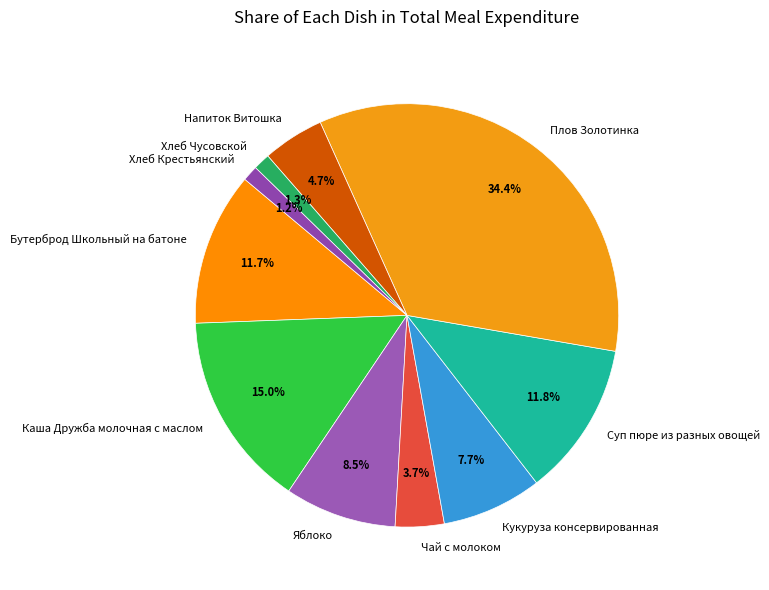

Is it true that Бутерброд Школьный на батоне is 12% of the pie?

True